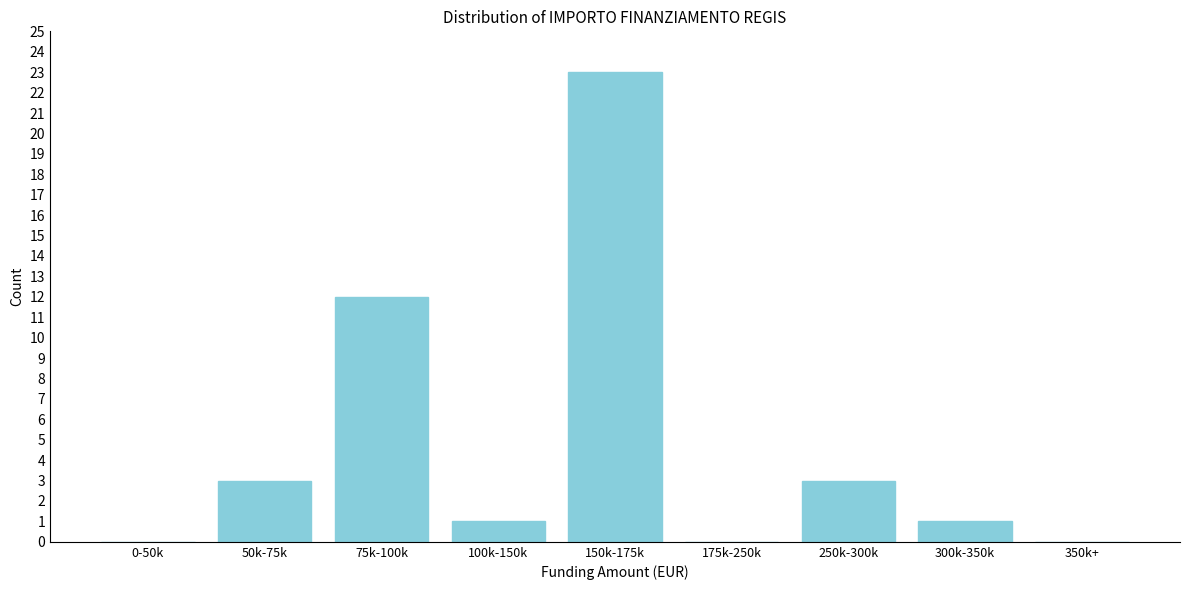

Reading left to right, transcribe all the data shown in this chart.

0-50k=0	50k-75k=3	75k-100k=12	100k-150k=1	150k-175k=23	175k-250k=0	250k-300k=3	300k-350k=1	350k+=0